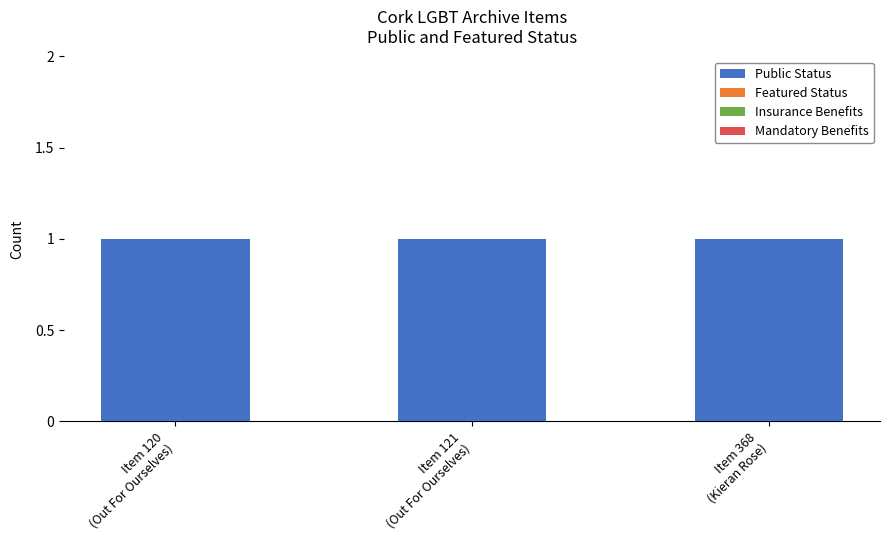

Reading left to right, extract all data points from this chart.

Public Status: 1	1	1
Featured Status: 0	0	0
Insurance Benefits: 0	0	0
Mandatory Benefits: 0	0	0